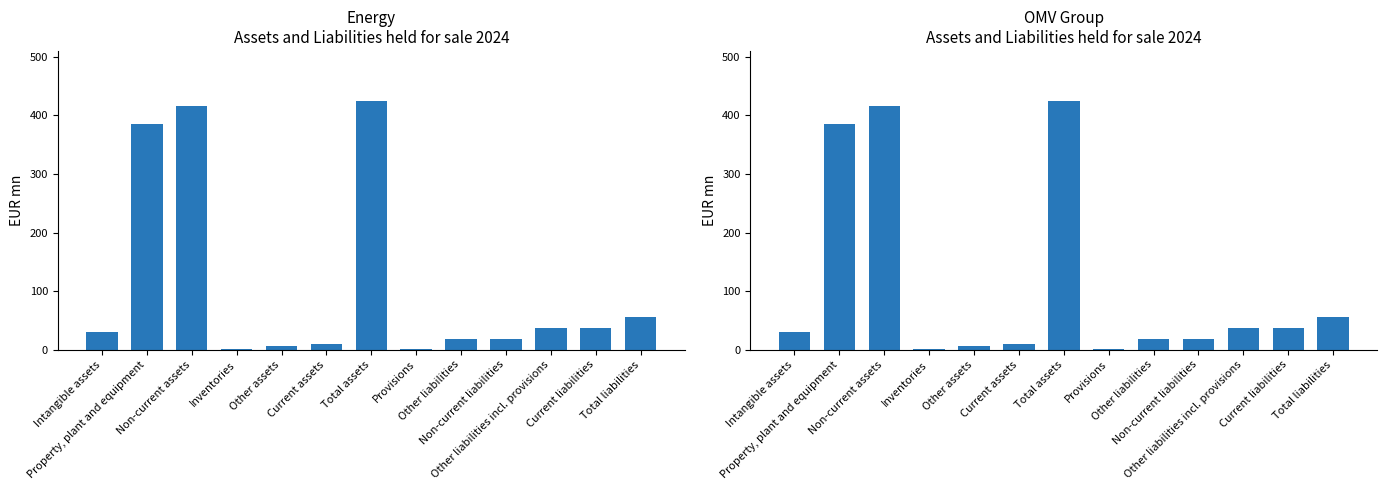

Which series has the largest total across all categories?

Energy